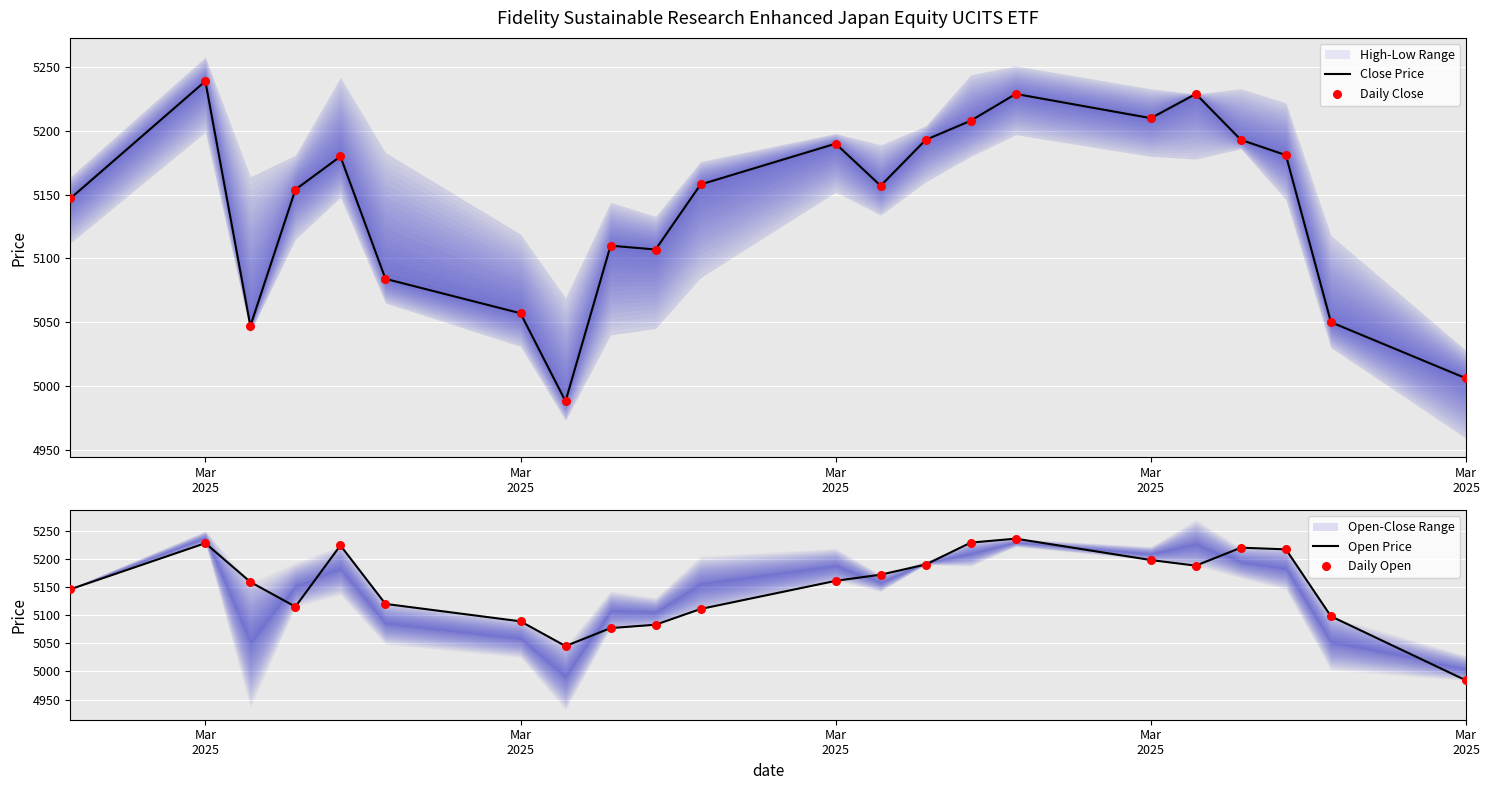

Which series contains the highest Y value?

Close Price